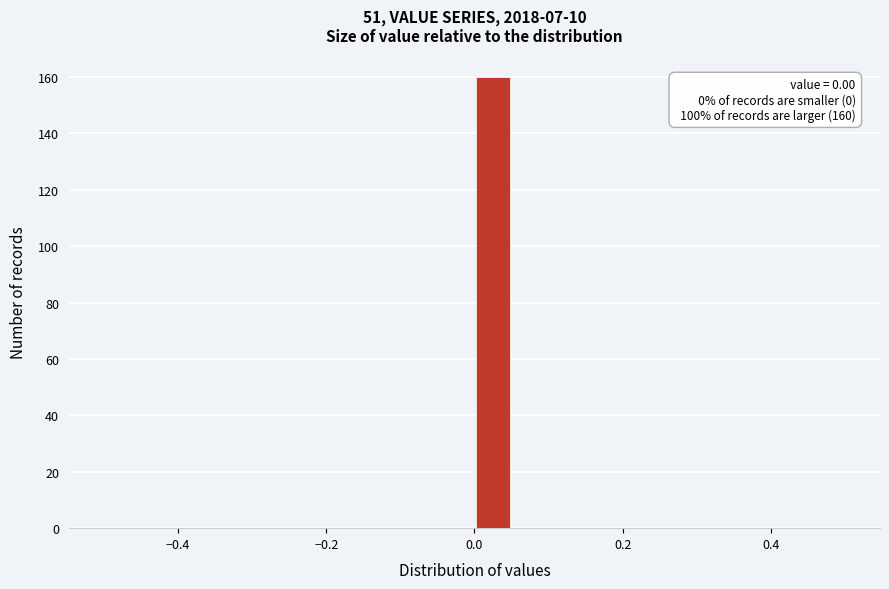

Around what value on the x-axis is the tallest bar? Give the approximate position of its centre, as read against the axis.

0.02